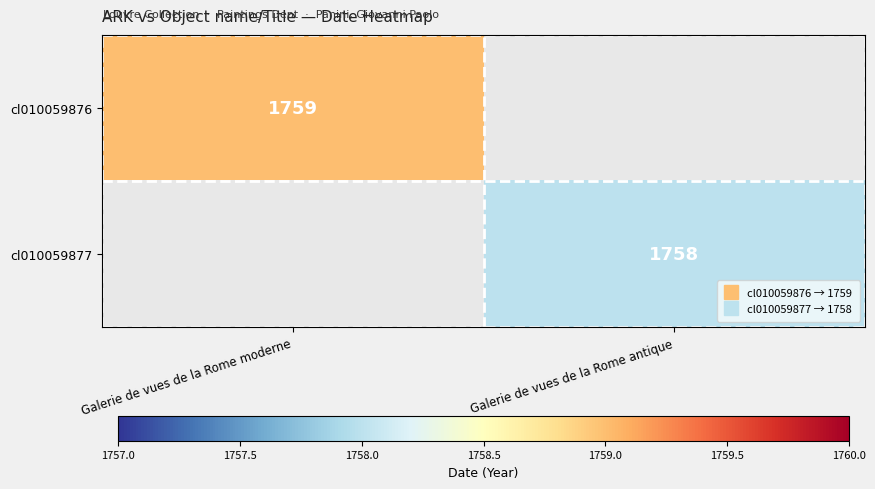

At which category is the sum across all series the highest?

Galerie de vues de la Rome moderne